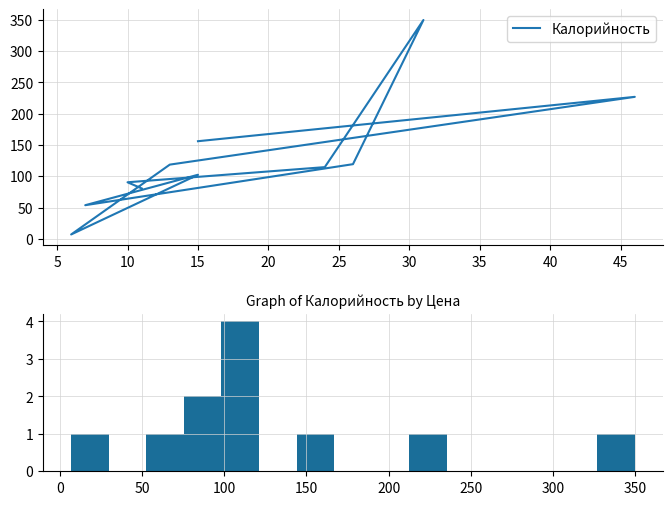

How many points are higher than both their immediate neighbors (excluding endpoints)?

3